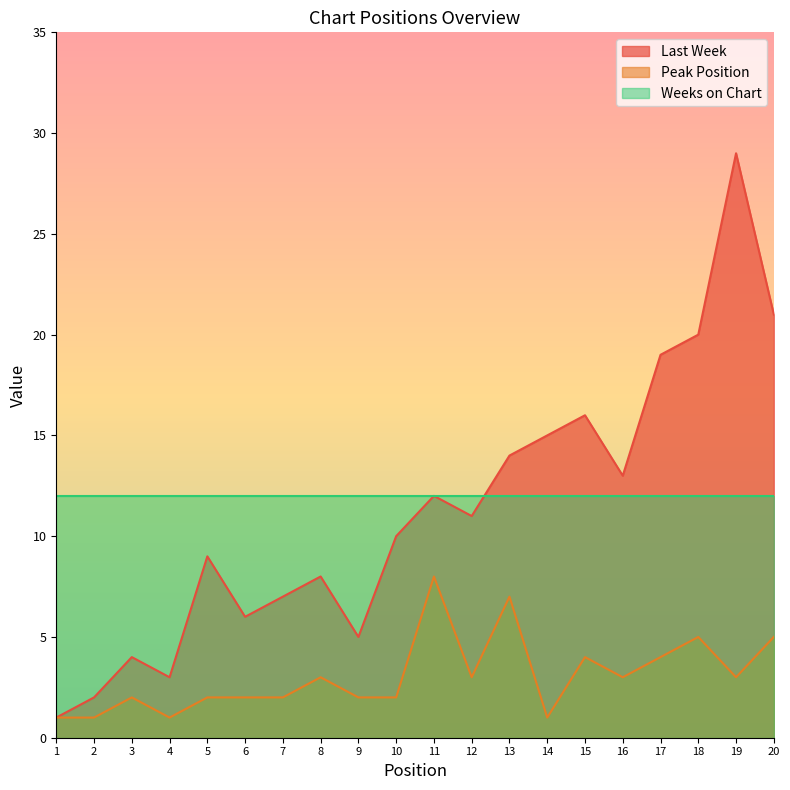

List the labels in order of Last Week value, smallest first.

1, 2, 4, 3, 9, 6, 7, 8, 5, 10, 12, 11, 16, 13, 14, 15, 17, 18, 20, 19